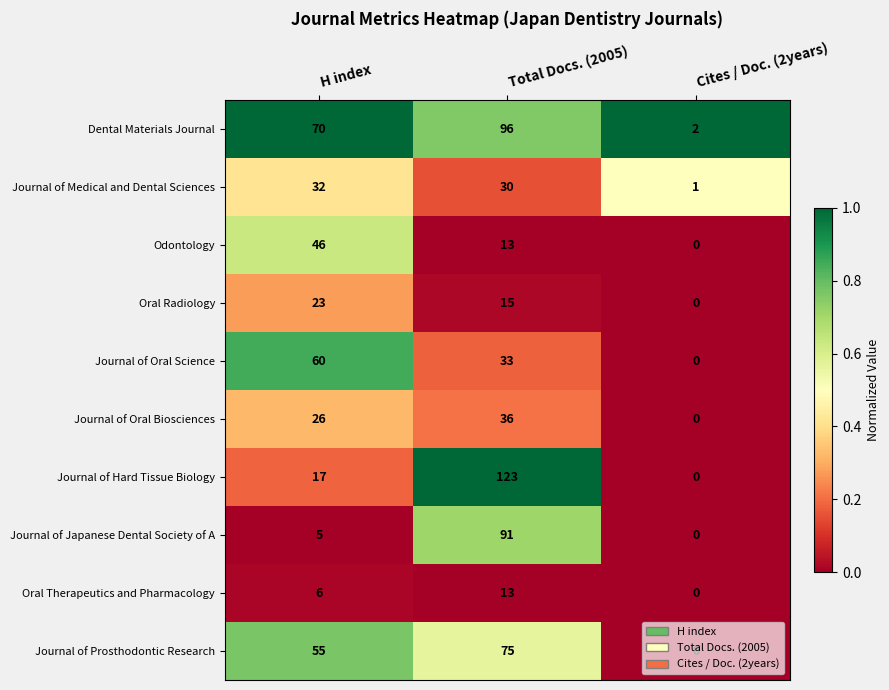

What is the greatest value displayed?

123